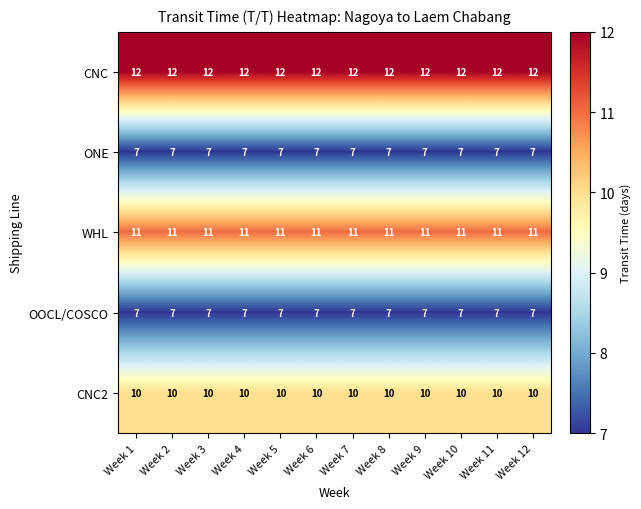

What is the difference between the highest and lowest values at Week 4?

5